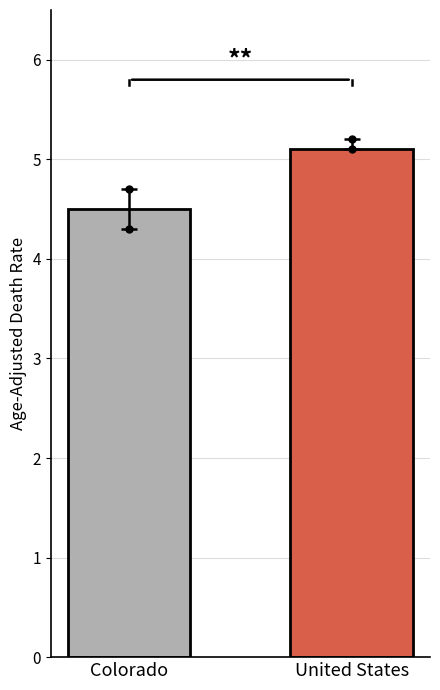

What is the sum of the values at Colorado and United States?

9.6